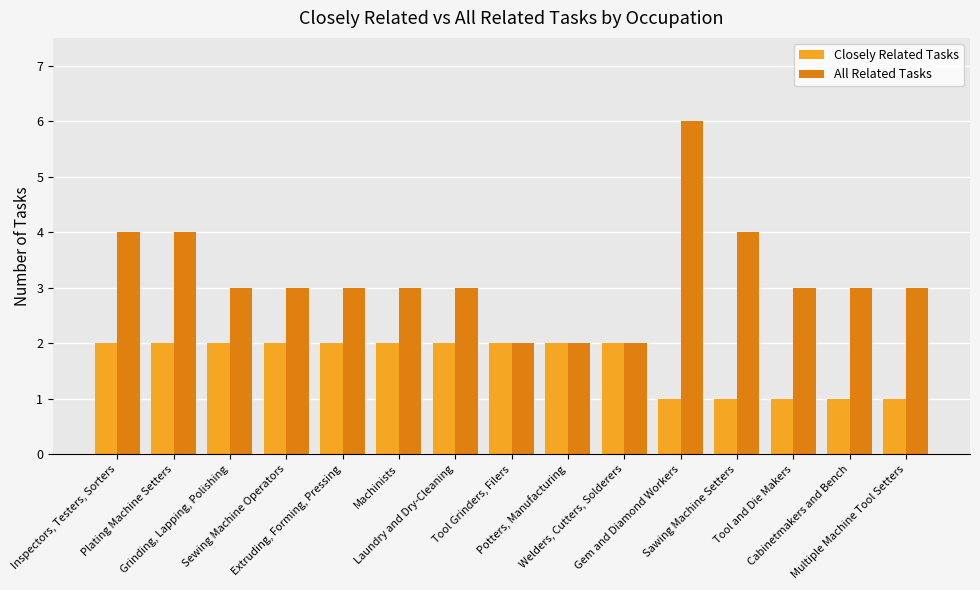

Which series has the largest range (max minus min)?

All Related Tasks